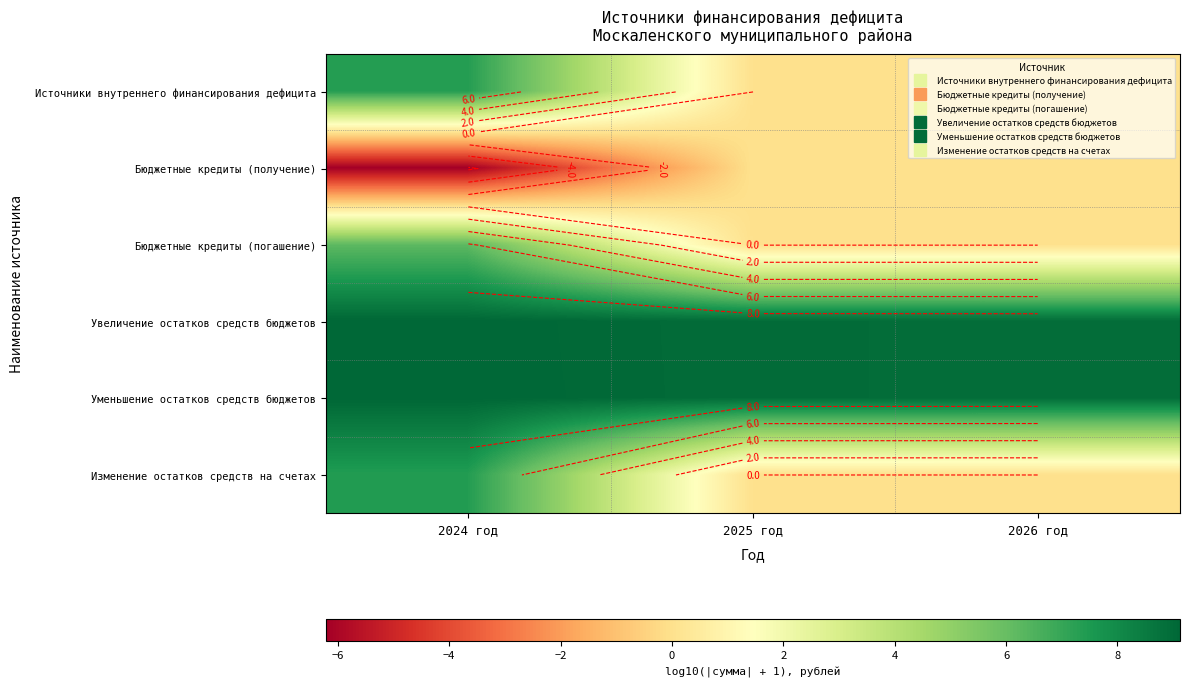

At how many categories does at least one series exceed 8?

3